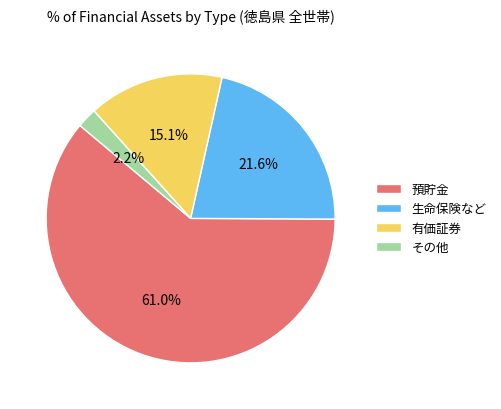

What percentage do 生命保険など and 有価証券 together represent?

36.7%